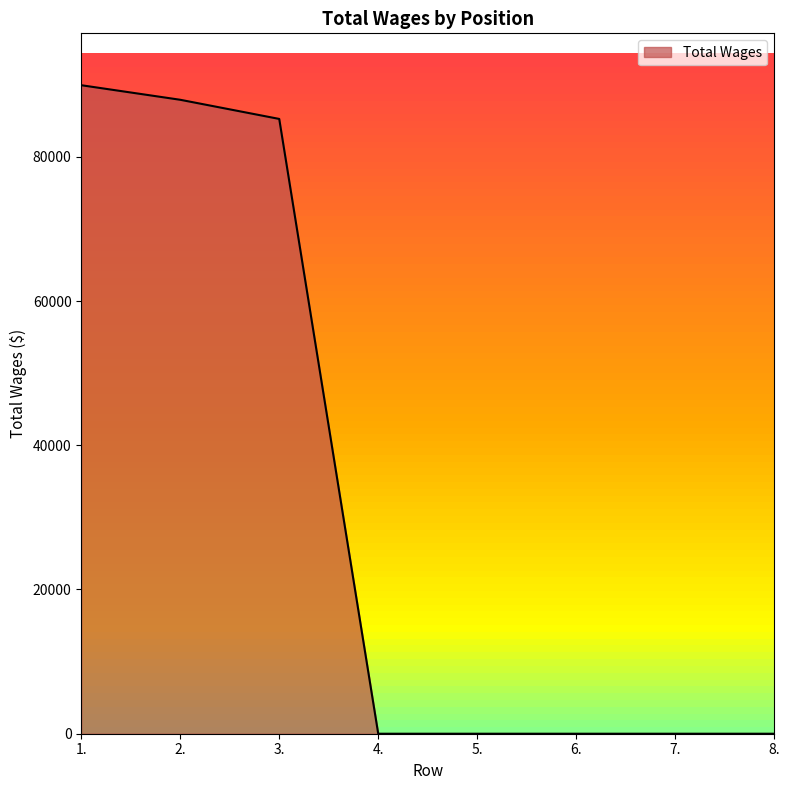

What is the maximum value shown in the chart?

89926